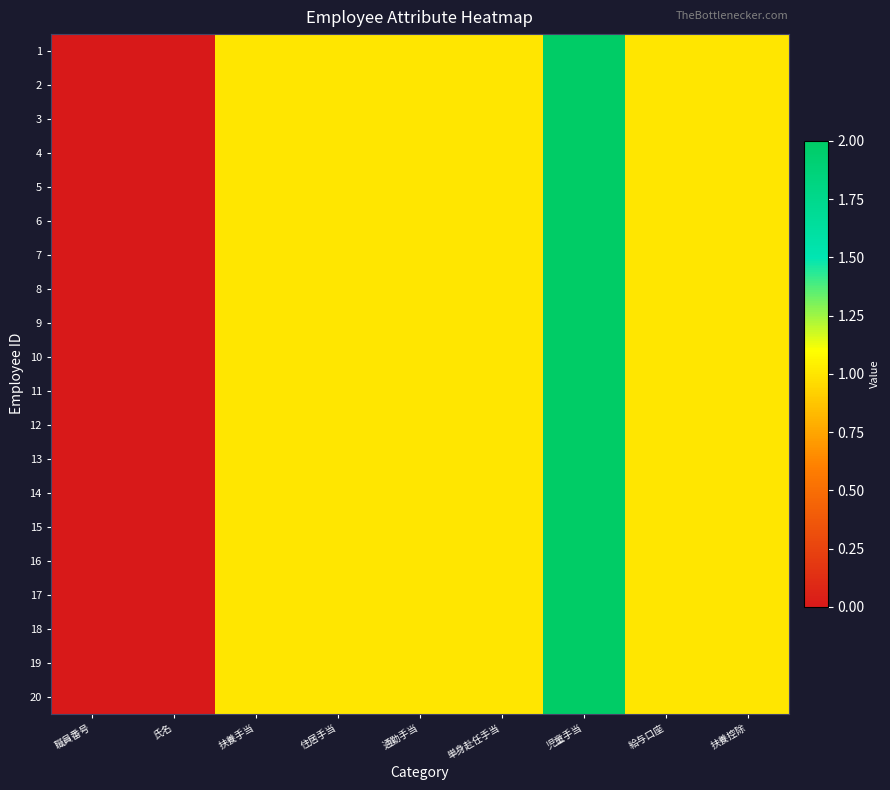

What is the total value across all series at 通勤手当?

20